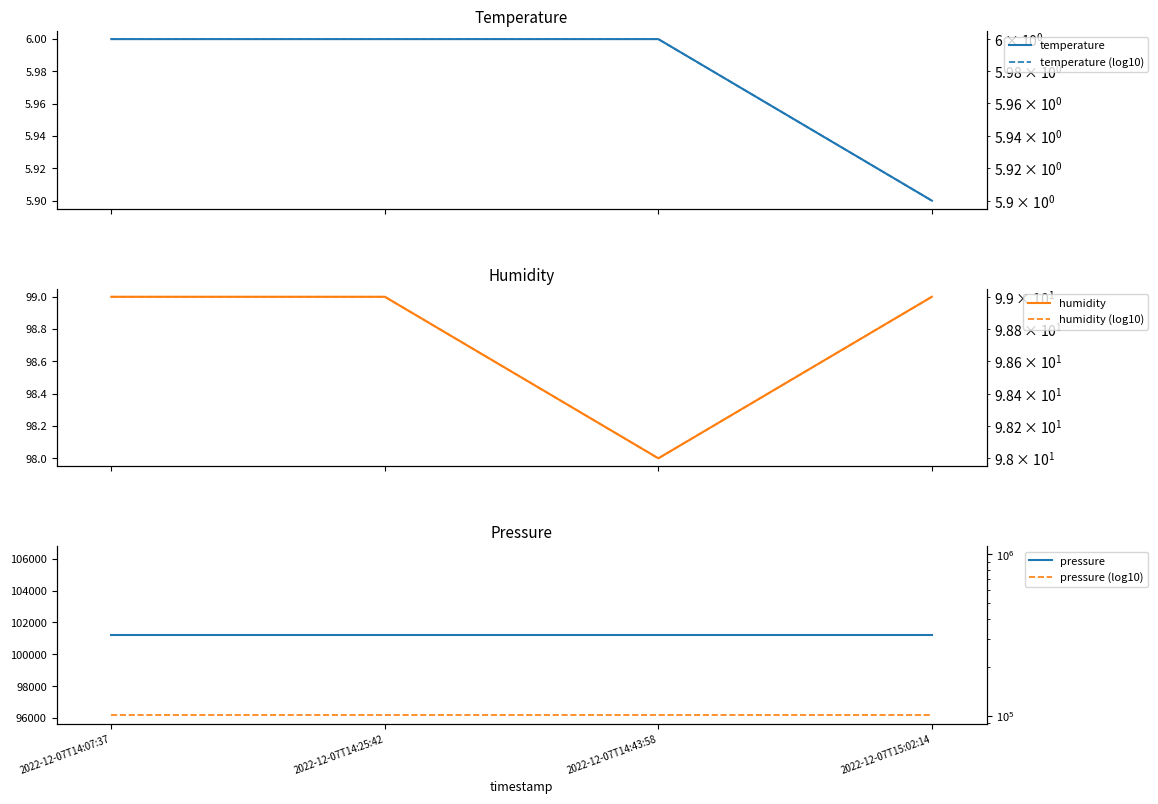

What is the difference between the second highest and minimum values in the temperature (log10) series?

0.1